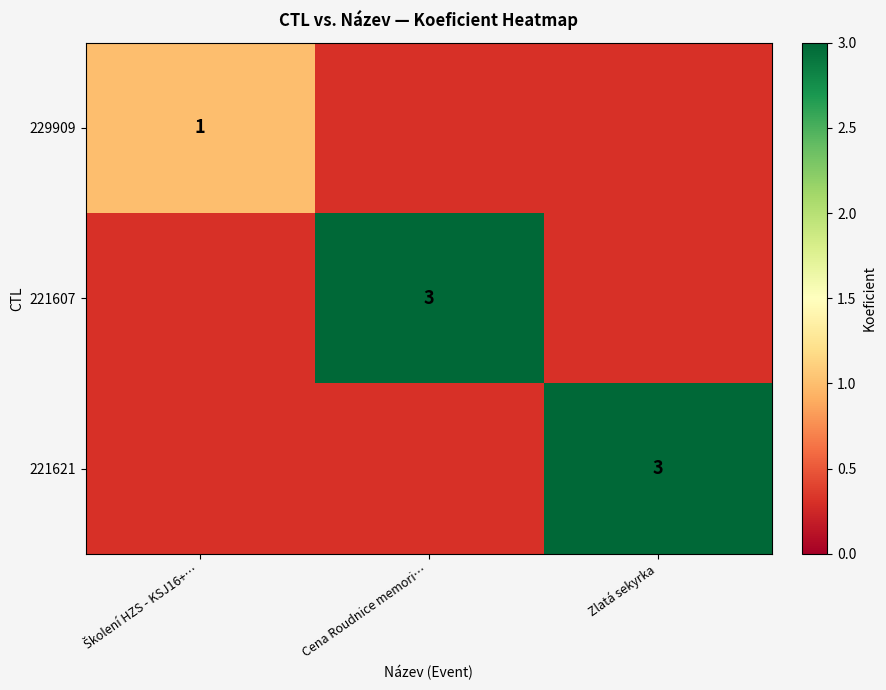

True or false: 221607 has a value of 3 at Cena Roudnice memori….

True